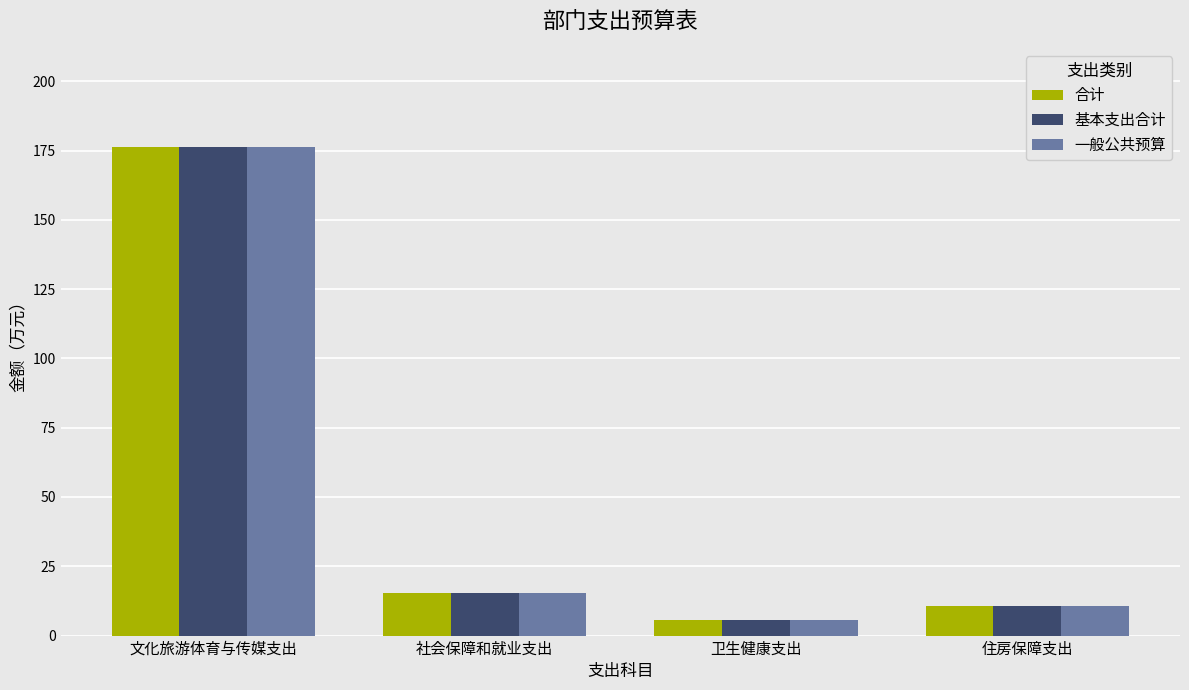

What is the difference between the second highest and minimum values in the 基本支出合计 series?

9.7